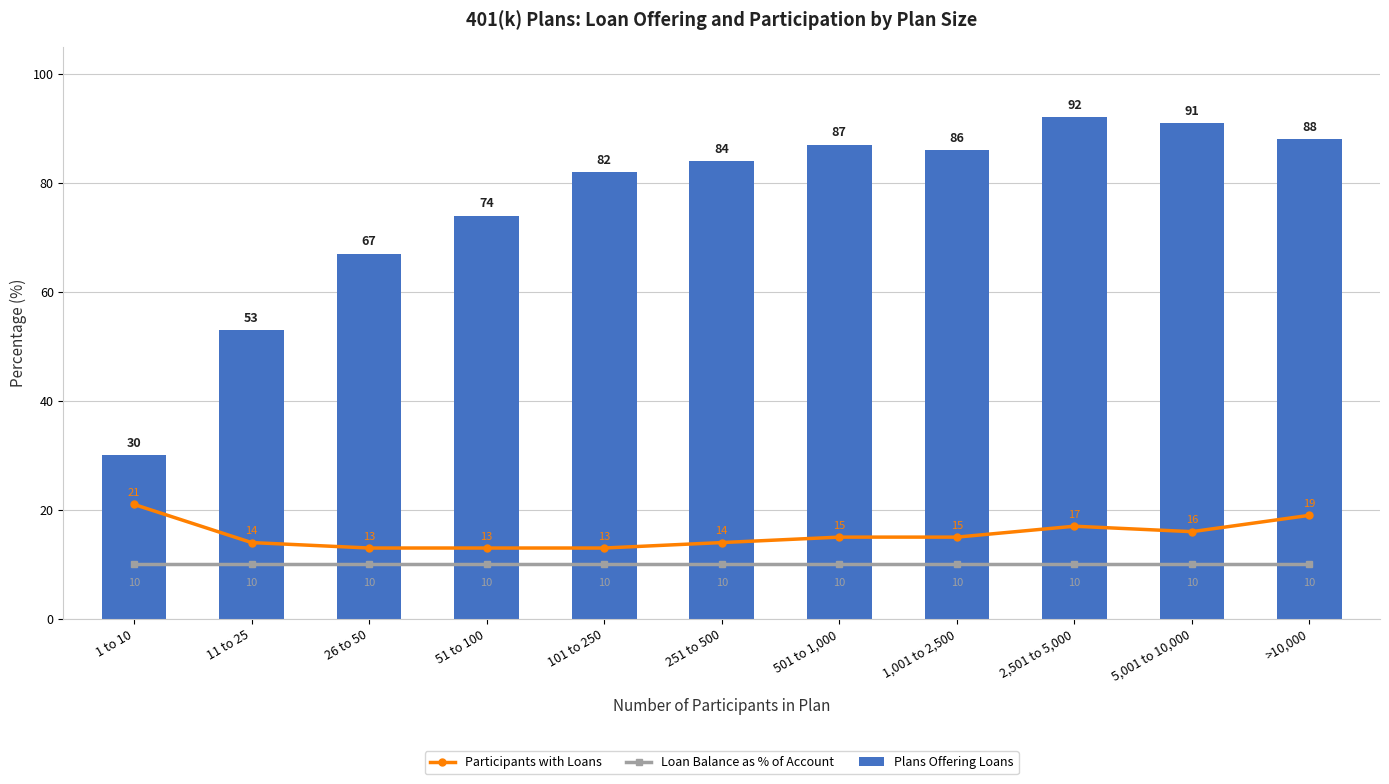

What is the label of the 3rd bar from the left?

26 to 50